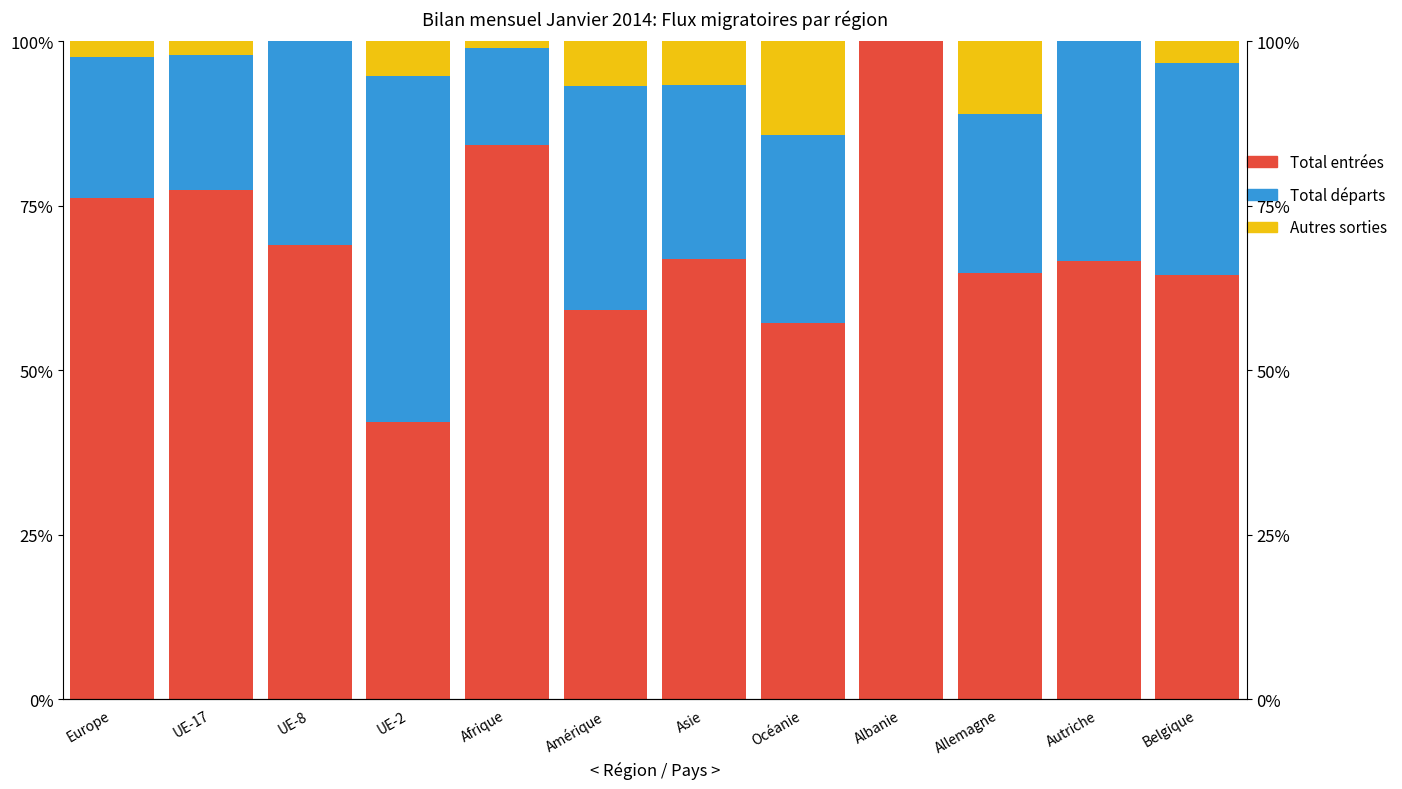

True or false: Total départs has a value of 52.6 at UE-2.

True